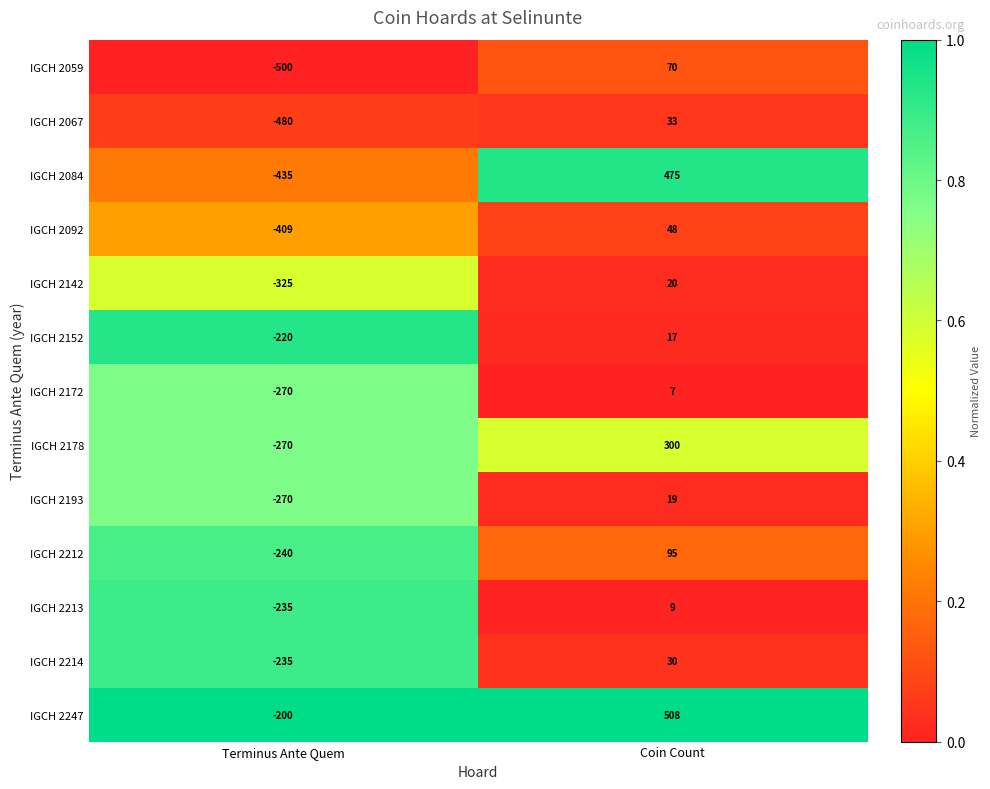

At which category is the sum across all series the highest?

Coin Count